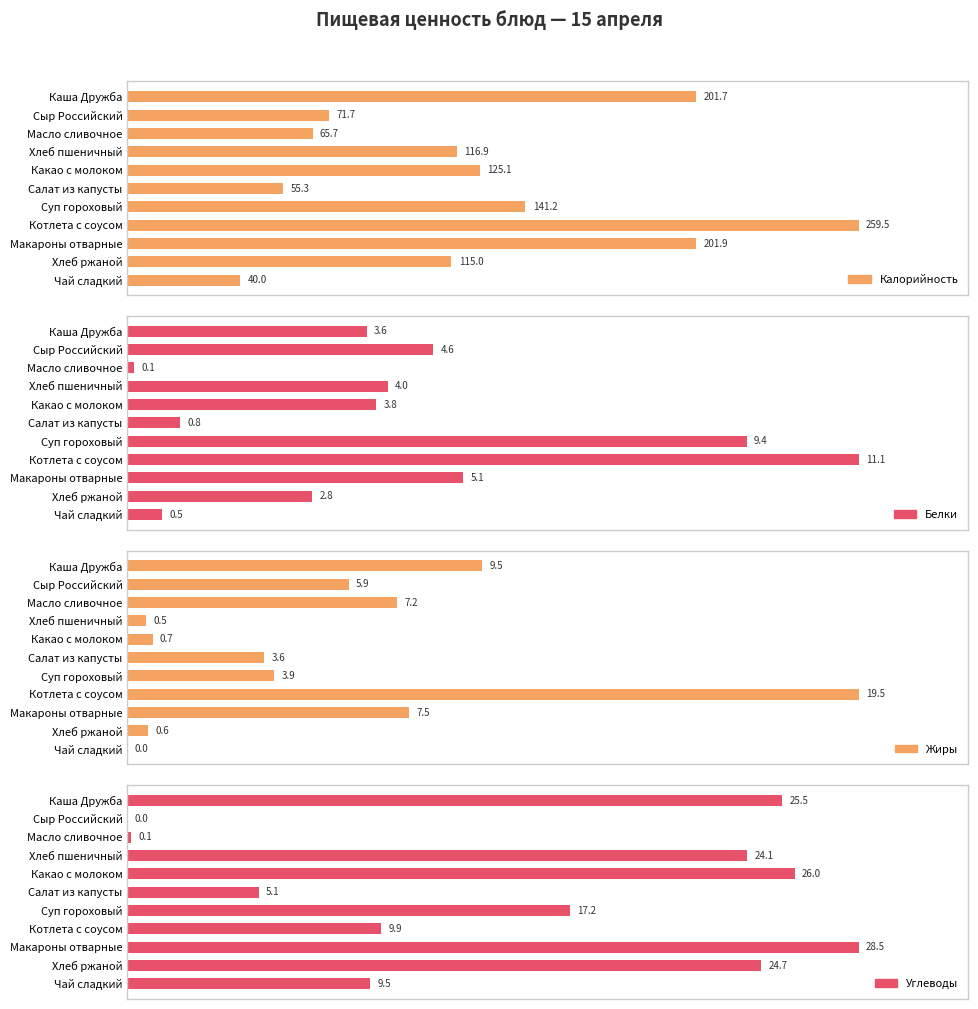

List the series in order of their peak value, highest first.

Калорийность, Углеводы, Жиры, Белки